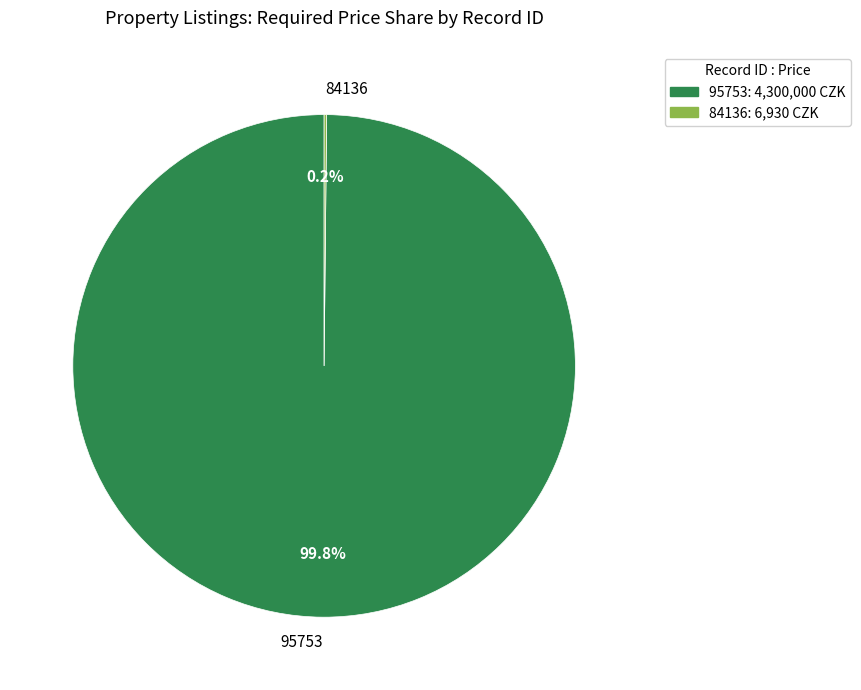

Which category accounts for the majority?

95753